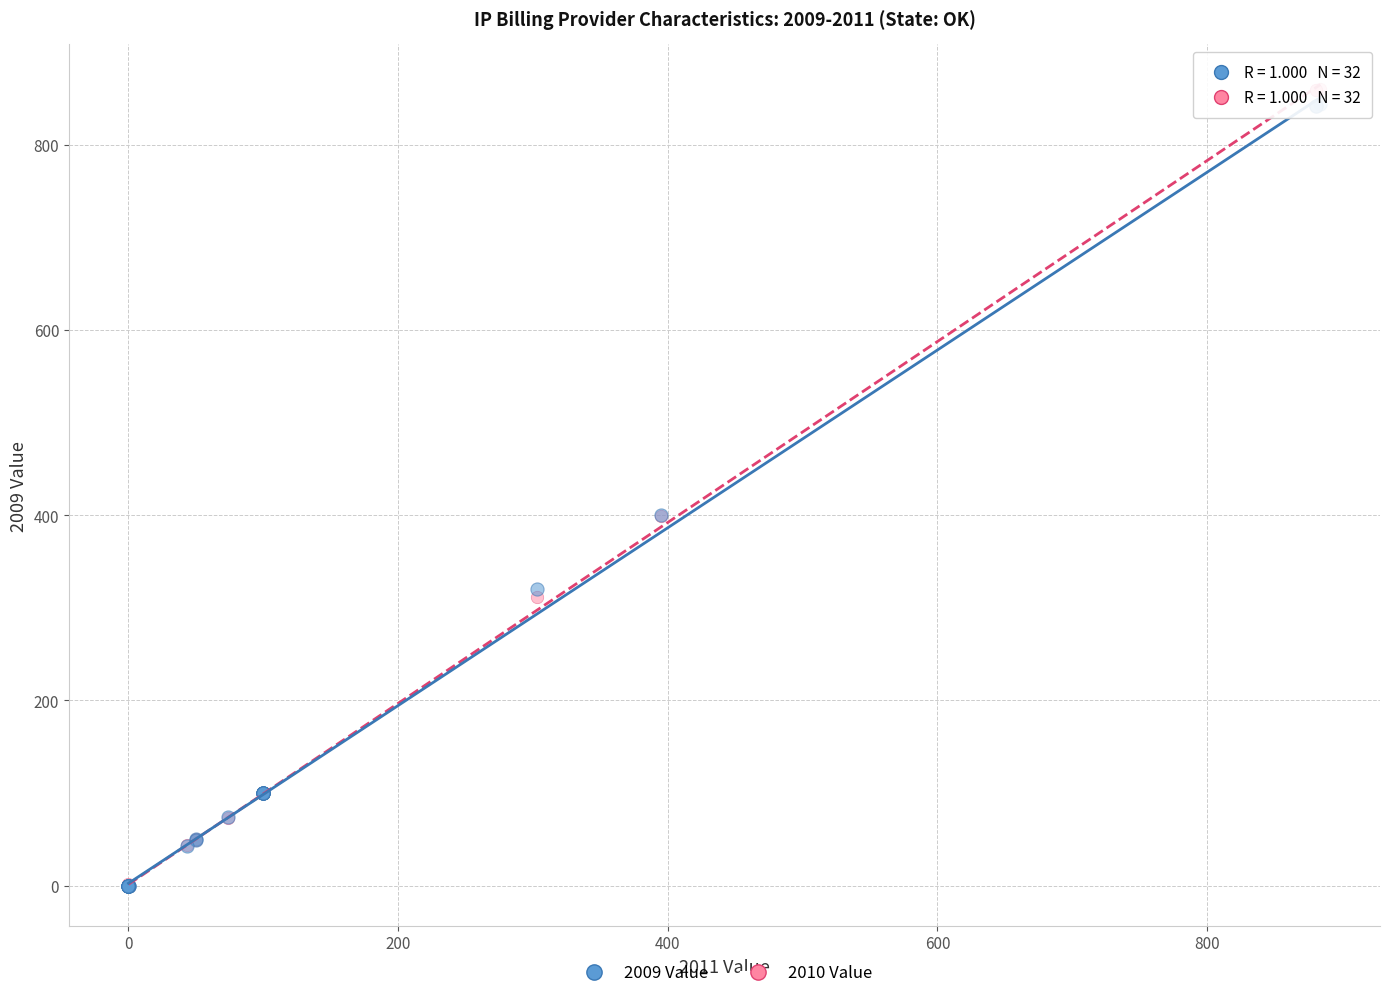

Which series has the widest spread of Y values?

2010 Value